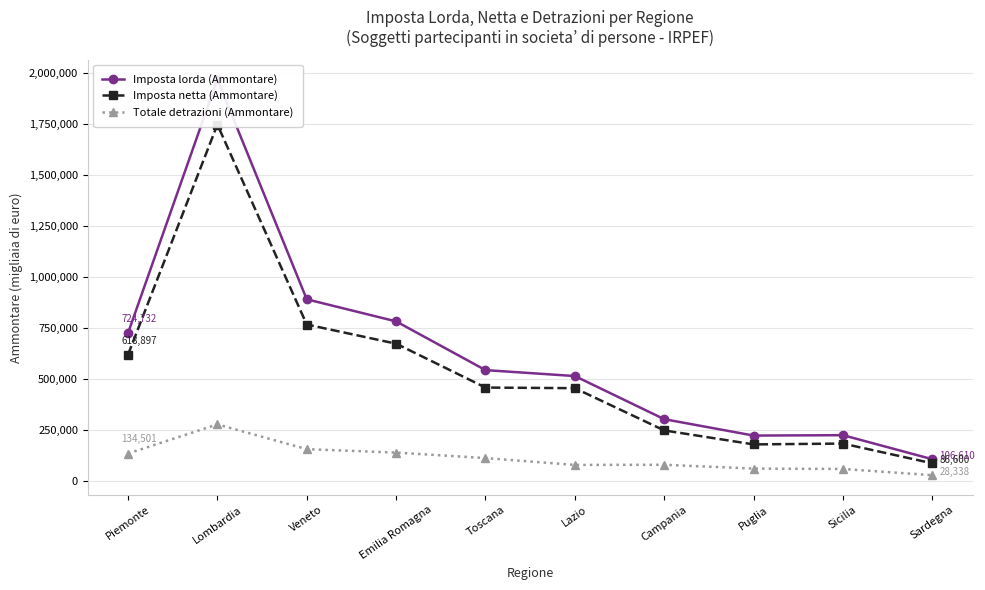

True or false: Totale detrazioni (Ammontare) and Imposta lorda (Ammontare) cross at least once.

False